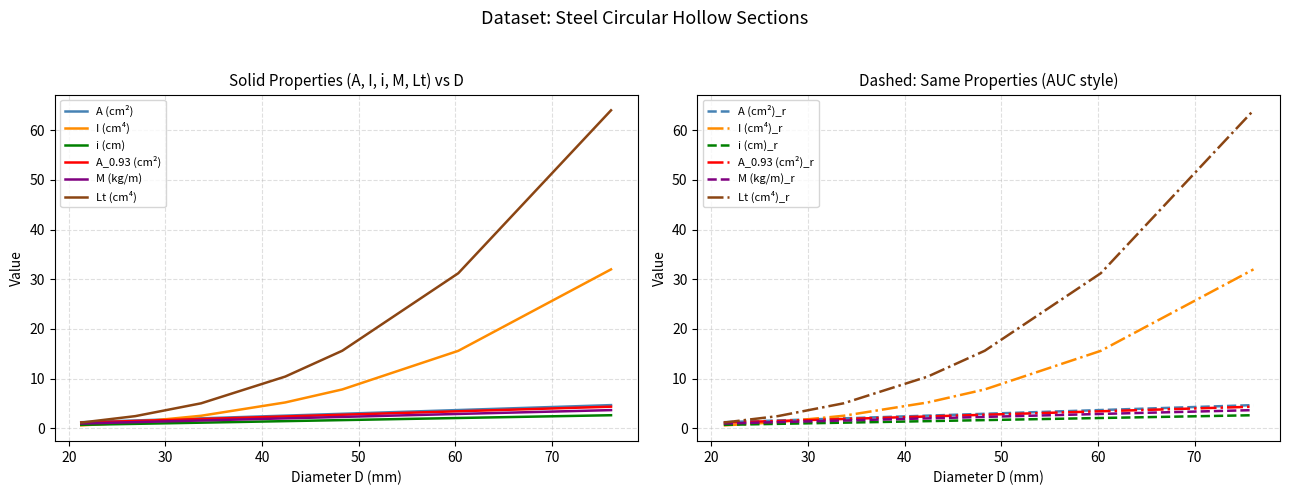

What position from the left is 42.4?

4